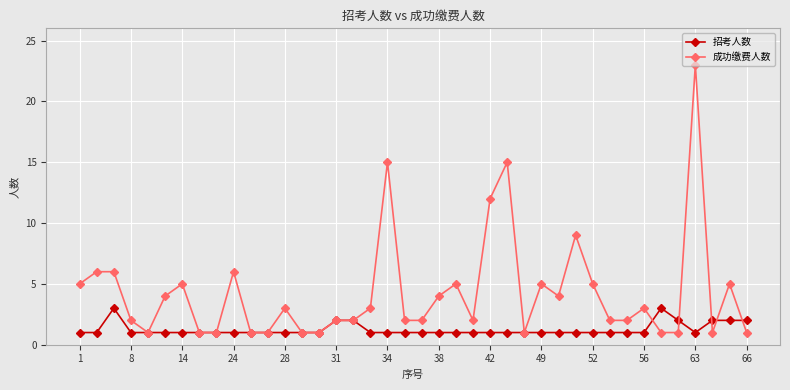

What is the value of the 招考人数 point at the 14th from the left?

1